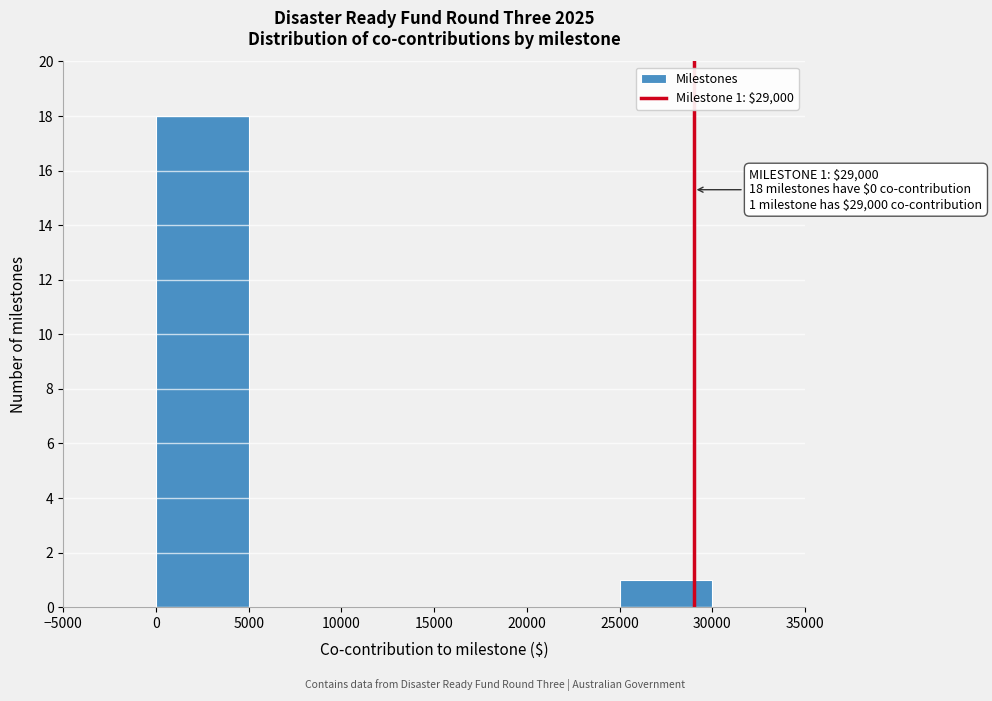

Which range on the x-axis has the tallest bar?

0 to 5000